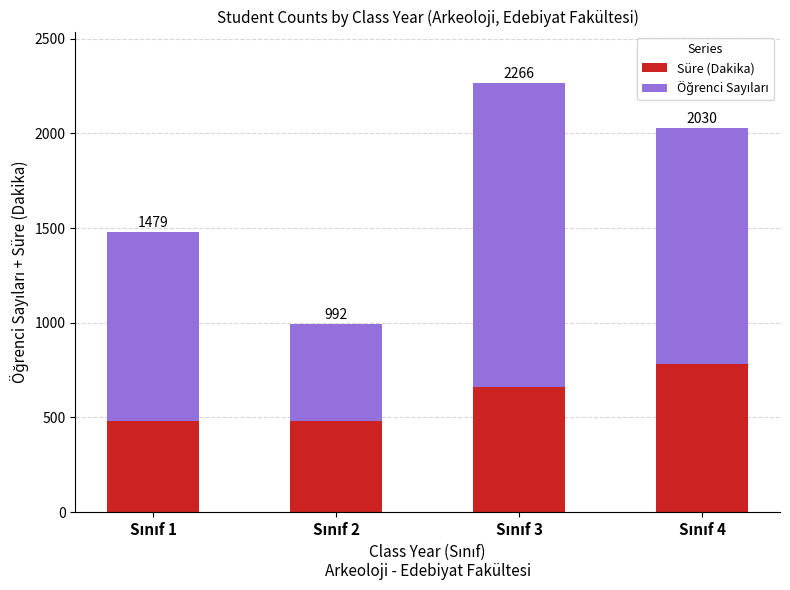

What is the total value across all series at Sınıf 1?

1479